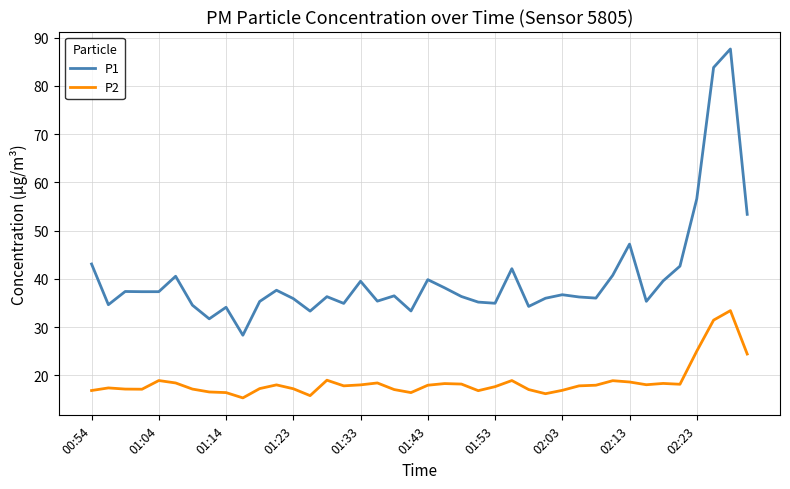

What is the difference between the maximum and minimum values in the P2 series?

18.1